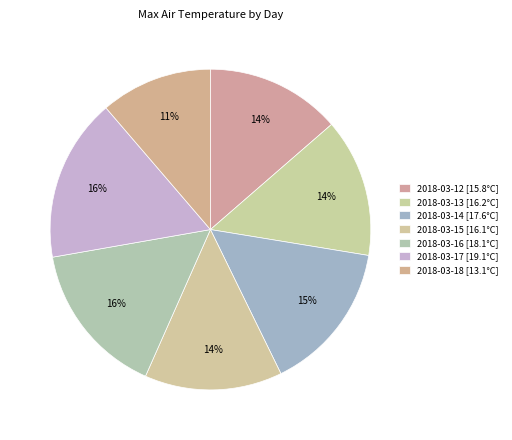

Is it true that 2018-03-15 is 14% of the pie?

True